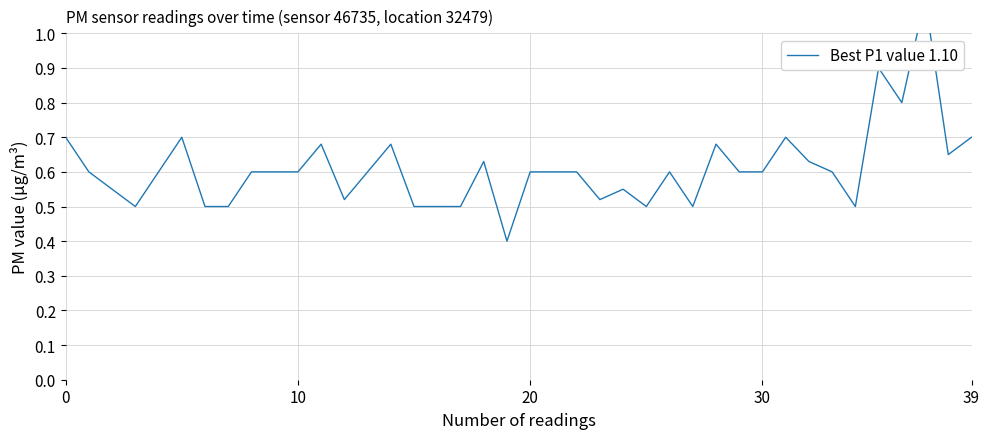

Approximately how many times larger is the value at 20 compared to 37?

0.5